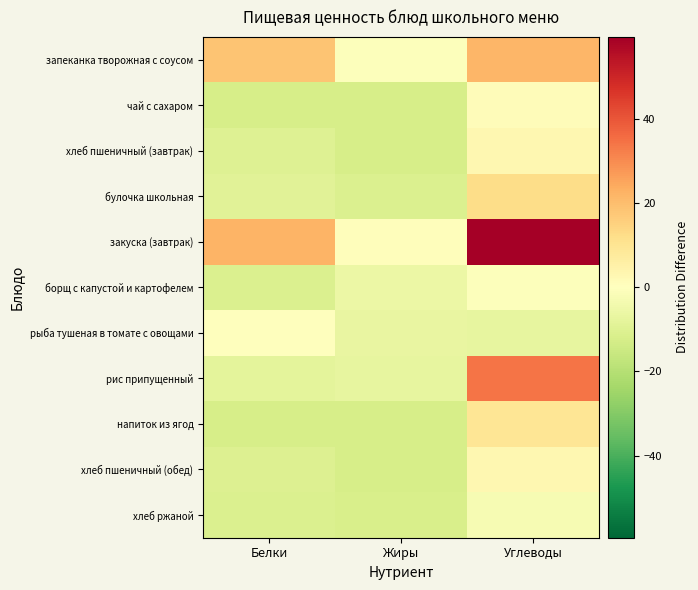

What is the smallest value displayed?

-12.3